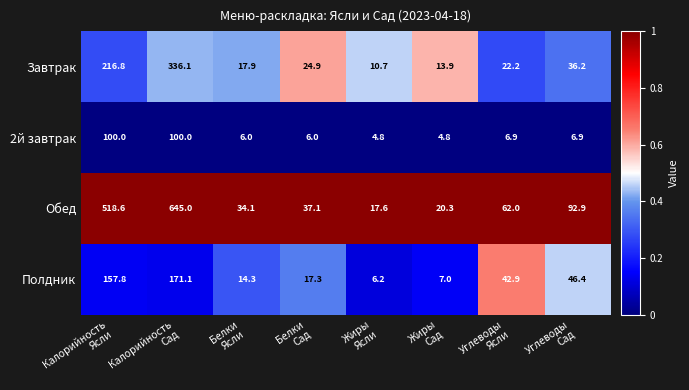

What is the sum of all 2й завтрак values?

235.4